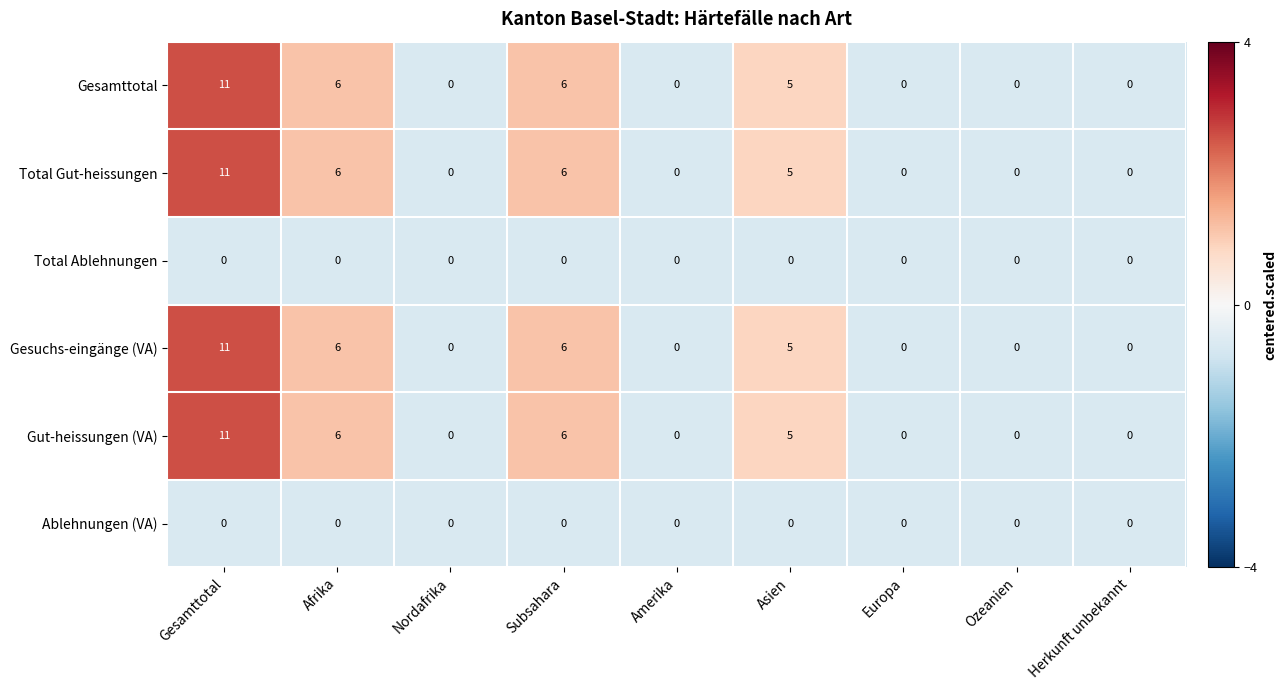

What is the difference between the Gut-heissungen (VA) values at Ozeanien and Asien?

5